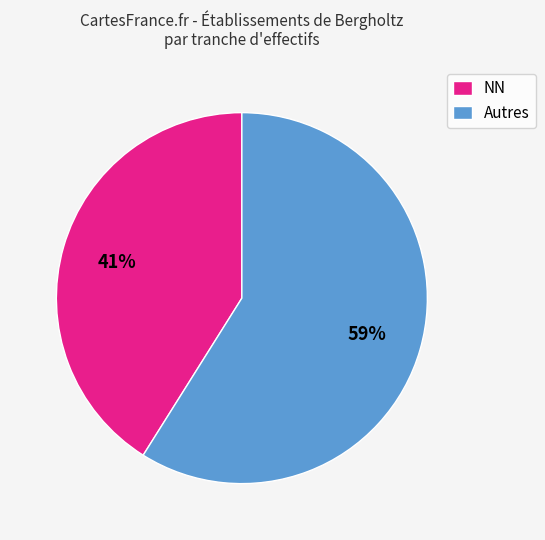

Between NN and Autres, which is larger?

Autres